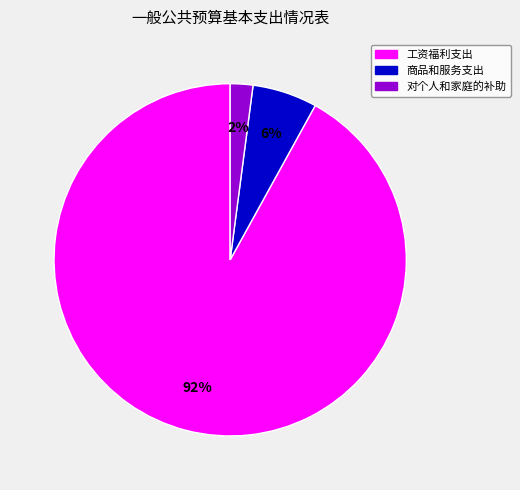

True or false: 对个人和家庭的补助 accounts for 2% of the total.

True